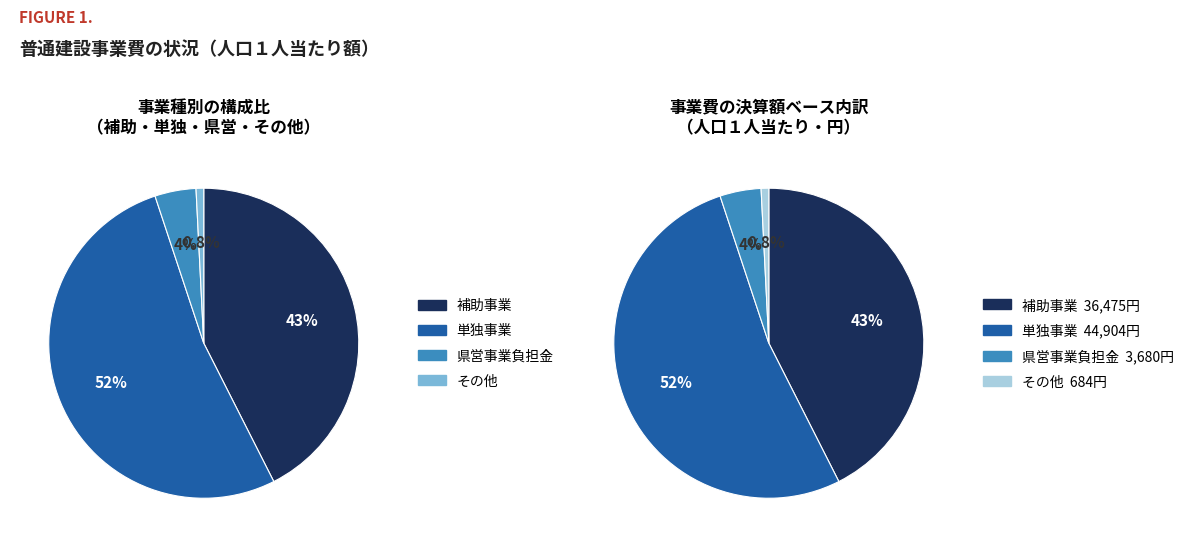

What portion of the pie excludes 県営事業負担金?

95.7%